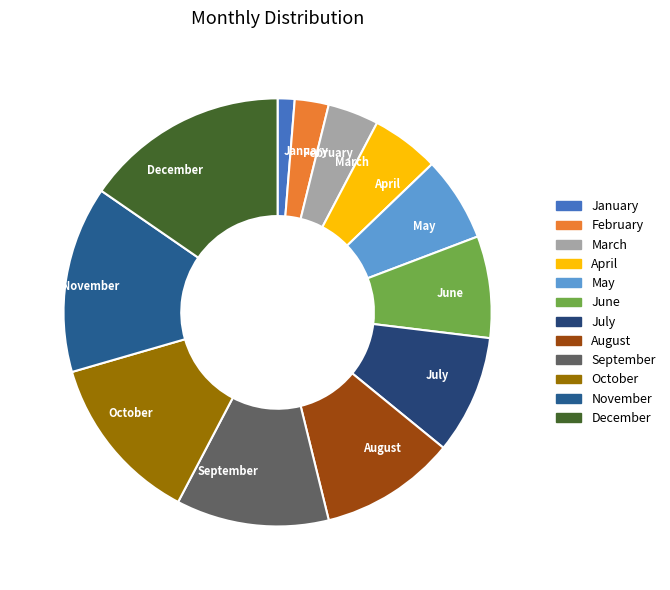

The July slice represents 9% of the pie. True or false?

True